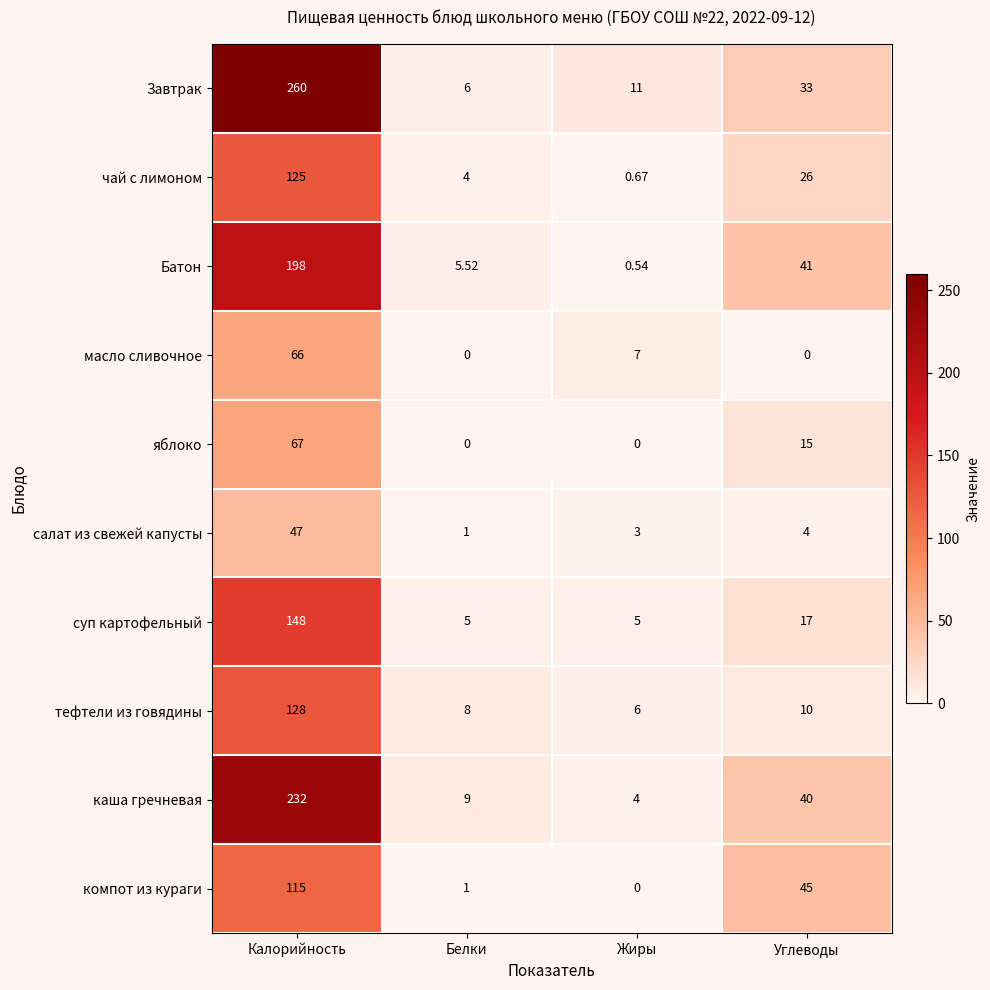

How many values in масло сливочное are above zero?

2